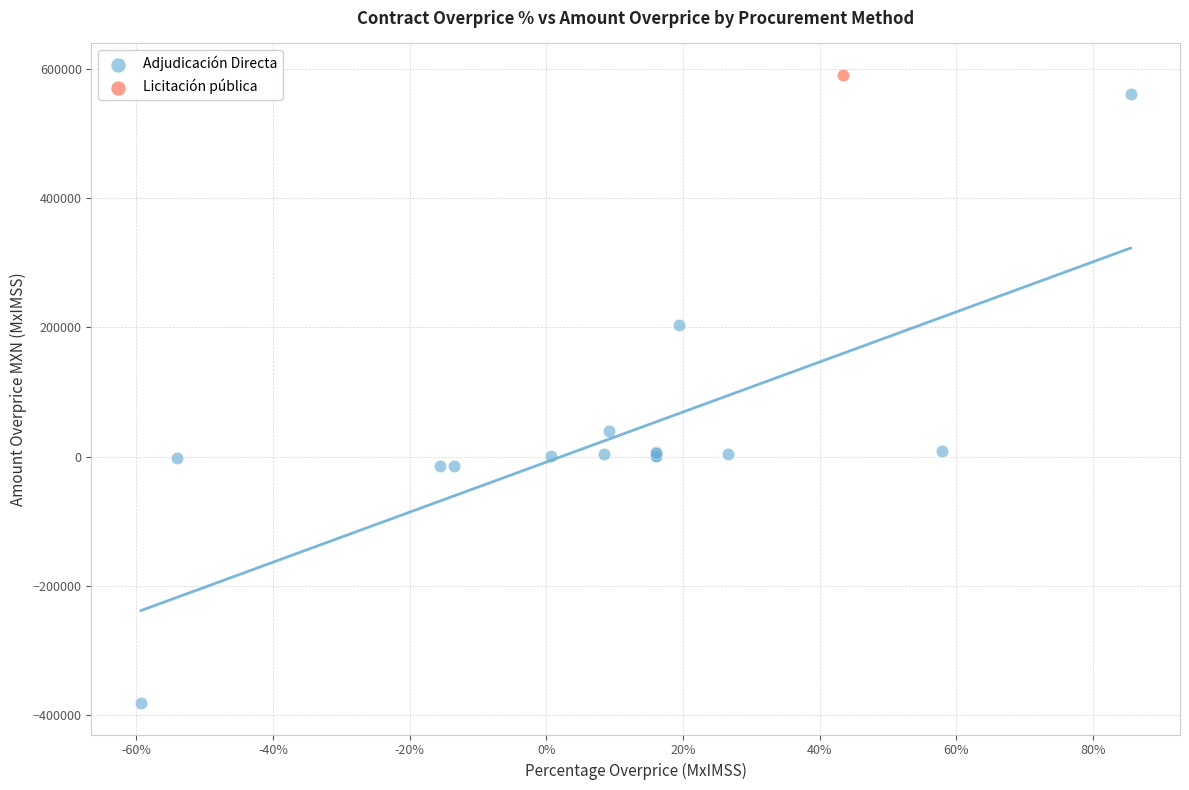

What are all the series names shown in the legend?

Adjudicación Directa, Licitación pública